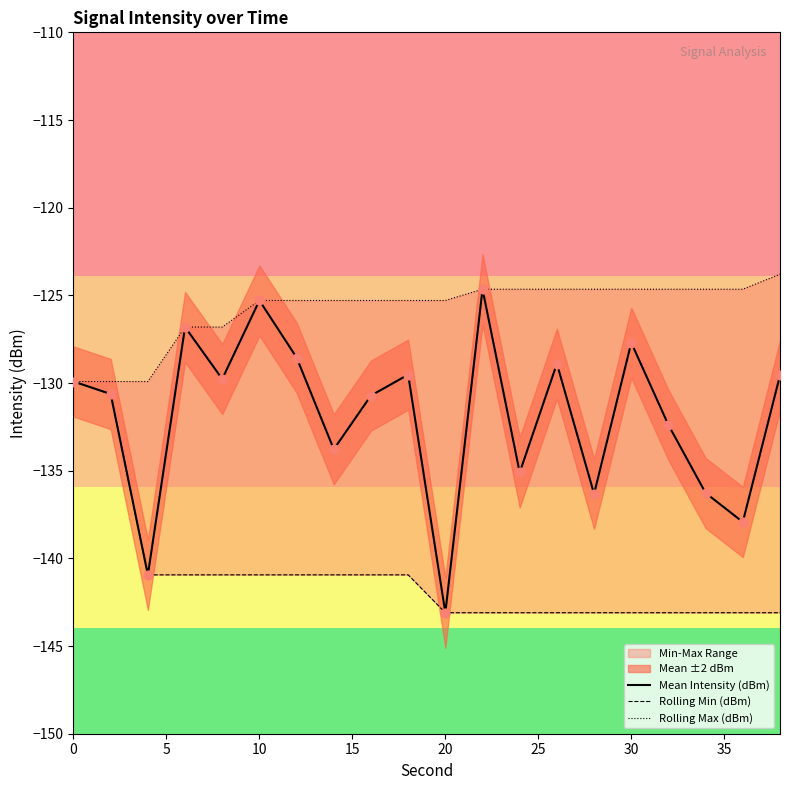

Which series contains the highest Y value?

Rolling Max (dBm)